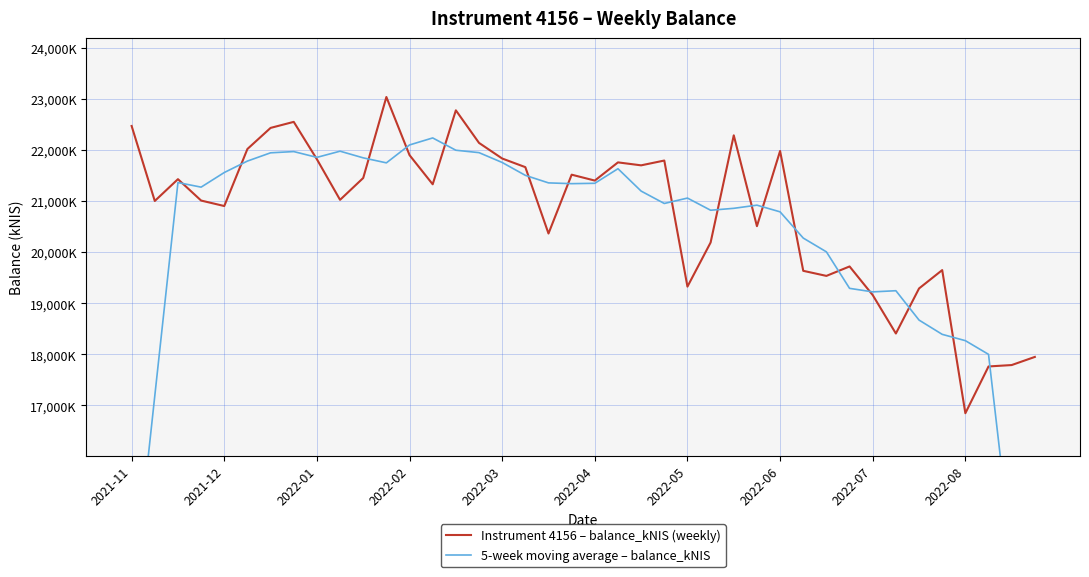

Is it true that Instrument 4156 – balance_kNIS (weekly) equals 21841.2 at 2022-03?

True